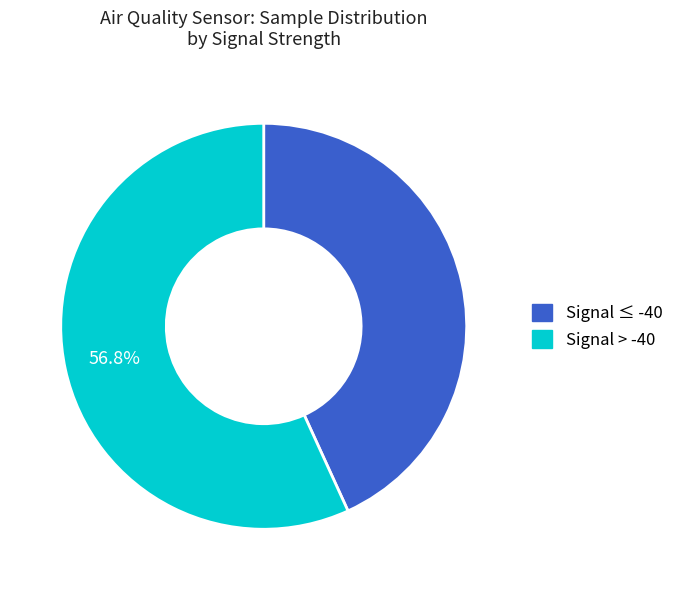

Count the number of slices in the pie.

2